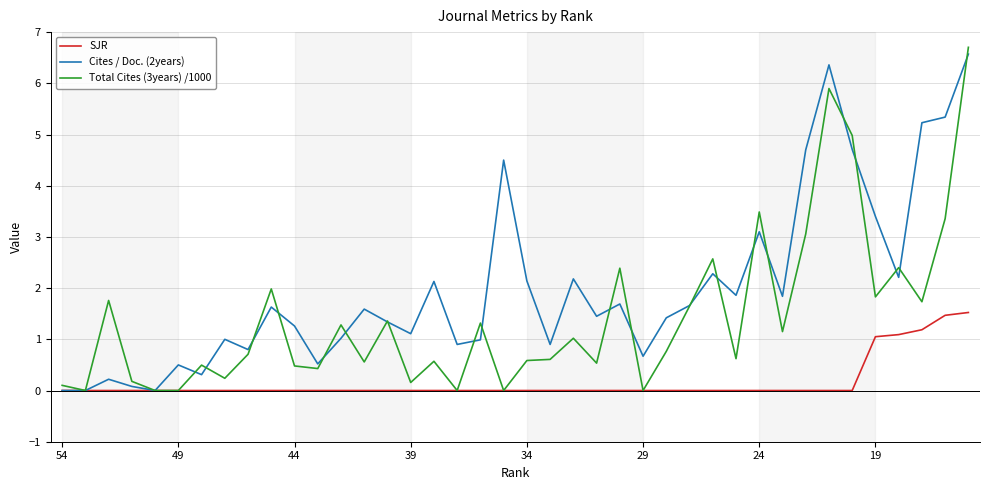

Does the chart display data point markers on the line(s)?

No